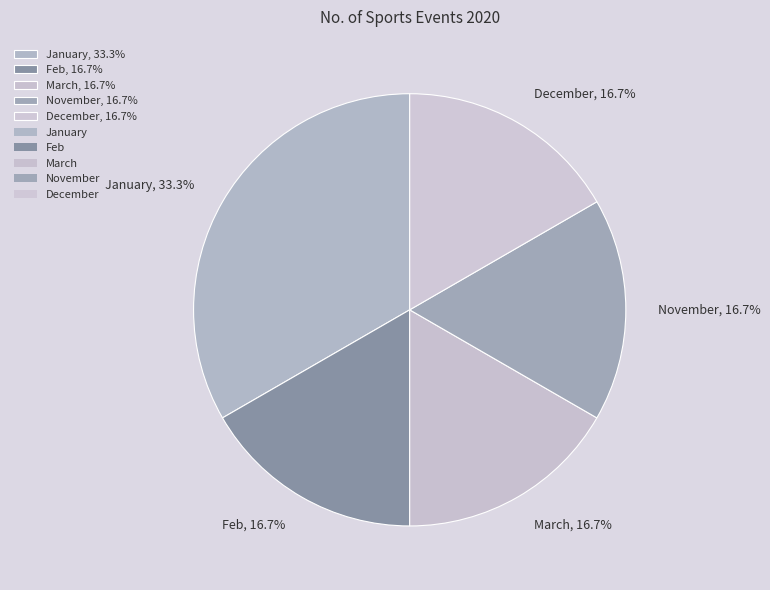

Approximately how many times larger is the value at November, 16.7% compared to Feb, 16.7%?

1.0